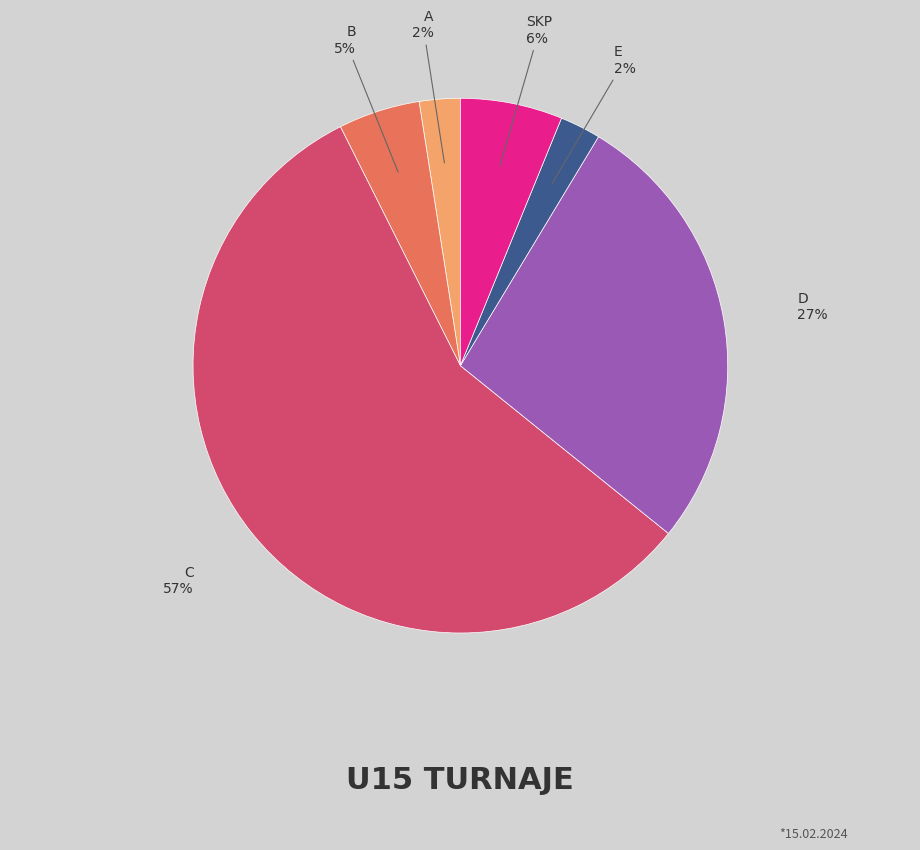

Is there any slice that represents more than half of the pie?

Yes